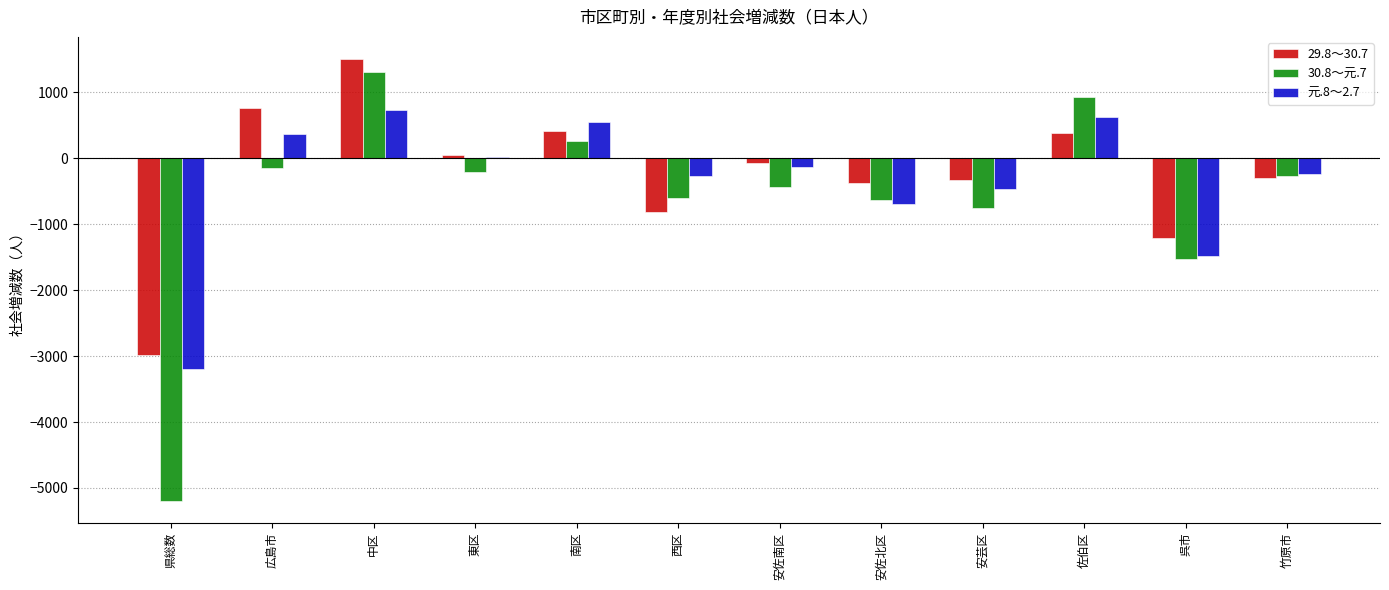

What position from the right is 東区?

9